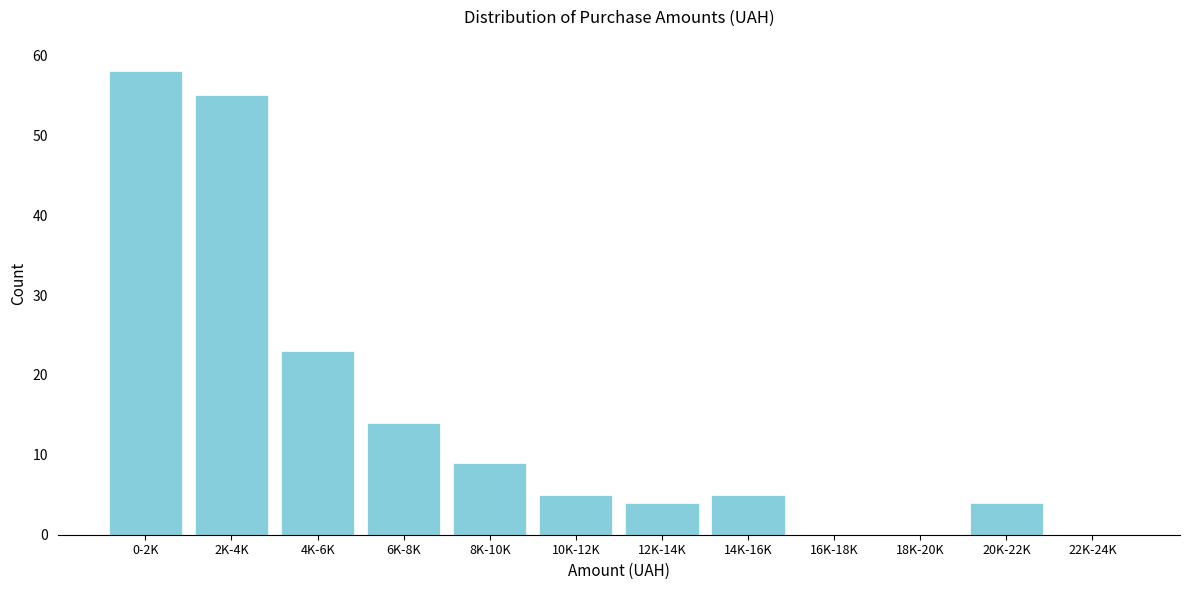

Reading right to left, extract all data points from this chart.

22K-24K=0	20K-22K=4	18K-20K=0	16K-18K=0	14K-16K=5	12K-14K=4	10K-12K=5	8K-10K=9	6K-8K=14	4K-6K=23	2K-4K=55	0-2K=58